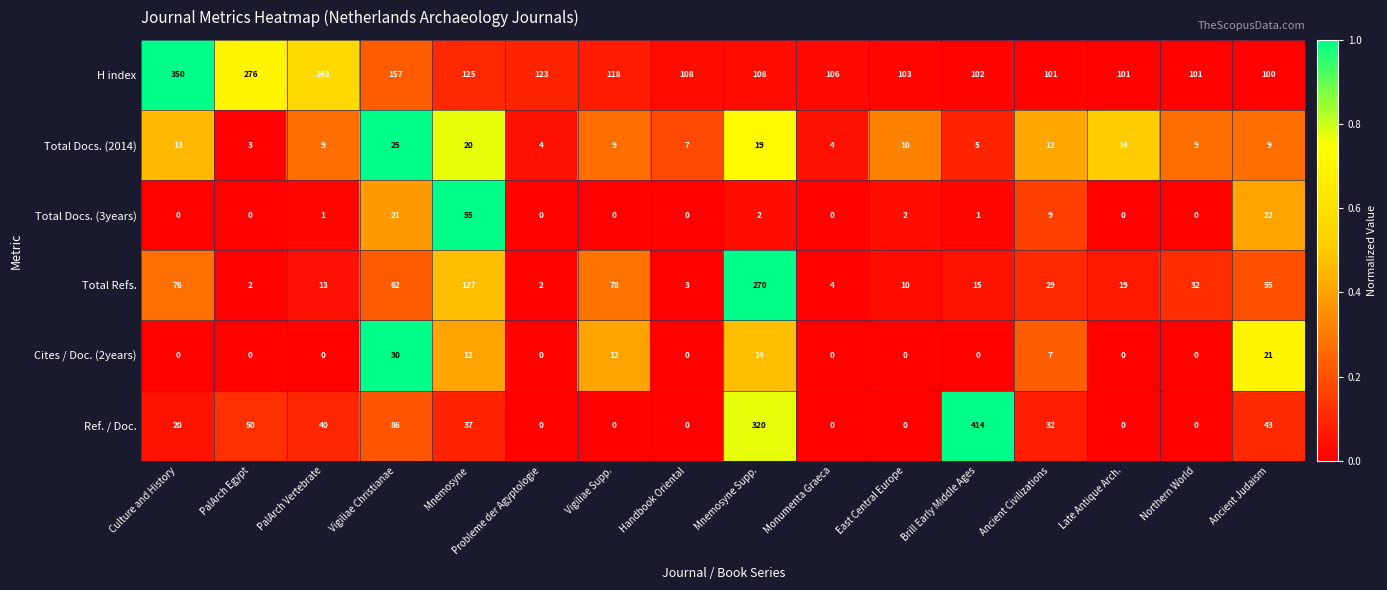

True or false: Total Docs. (2014) has a value of 9 at Vigiliae Supp..

True